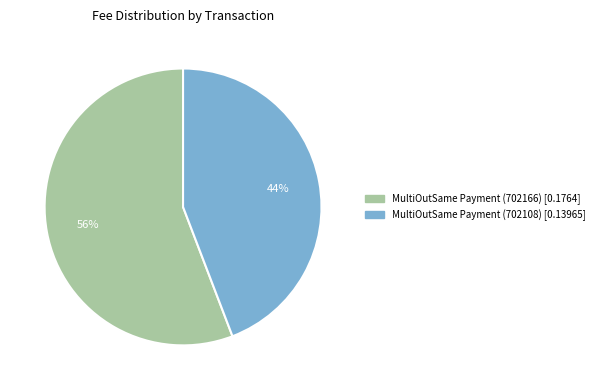

Is it true that MultiOutSame Payment (702166) is 66% of the pie?

False